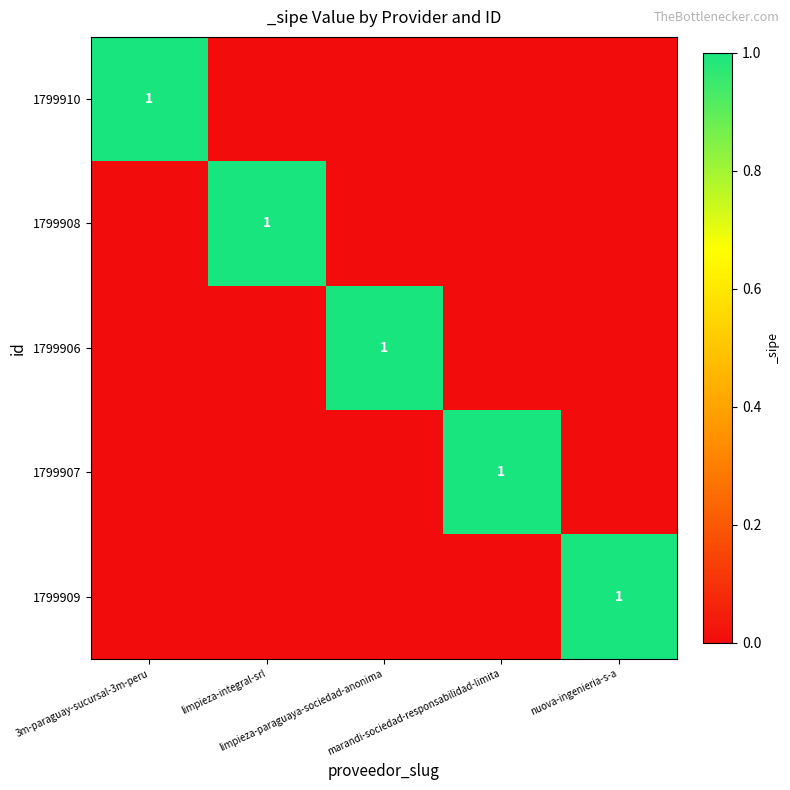

What is the spread (max minus min) of values at limpieza-paraguaya-sociedad-anonima?

1